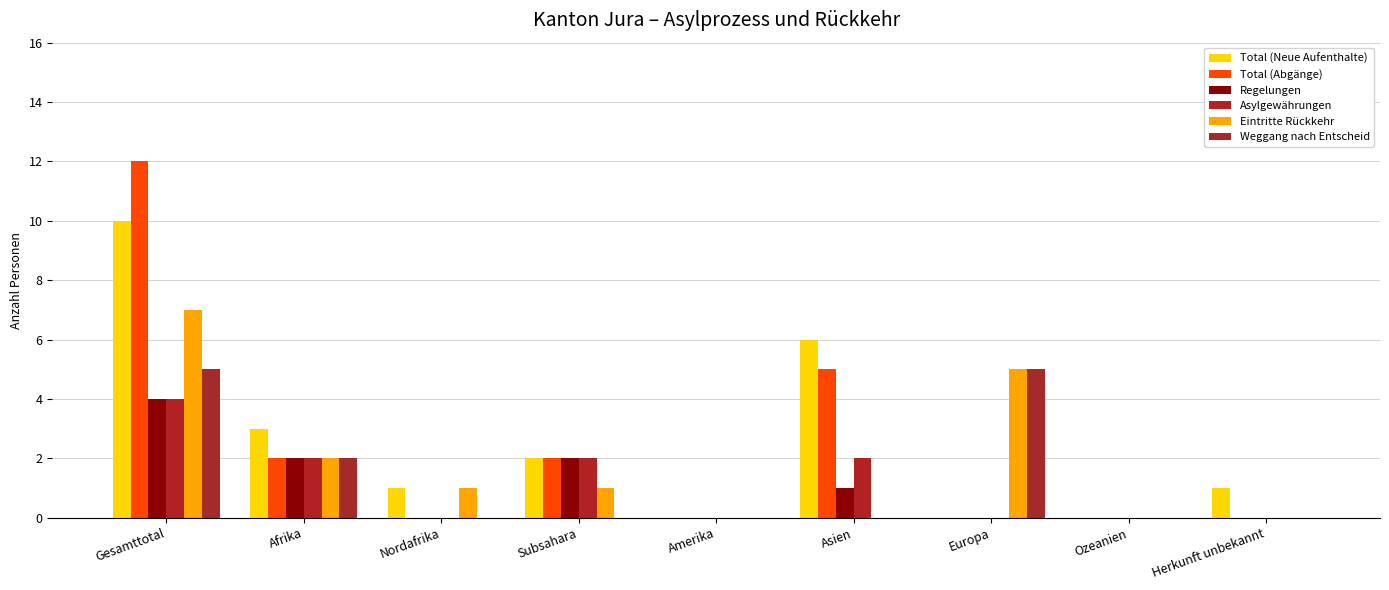

How many series are shown in this chart?

6